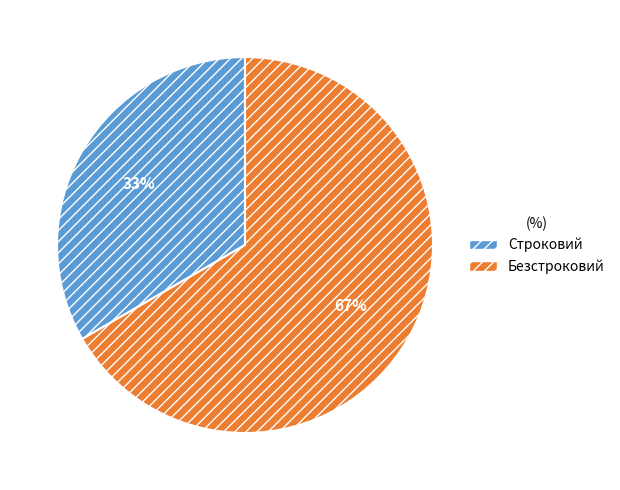

True or false: Безстроковий accounts for 67% of the total.

True